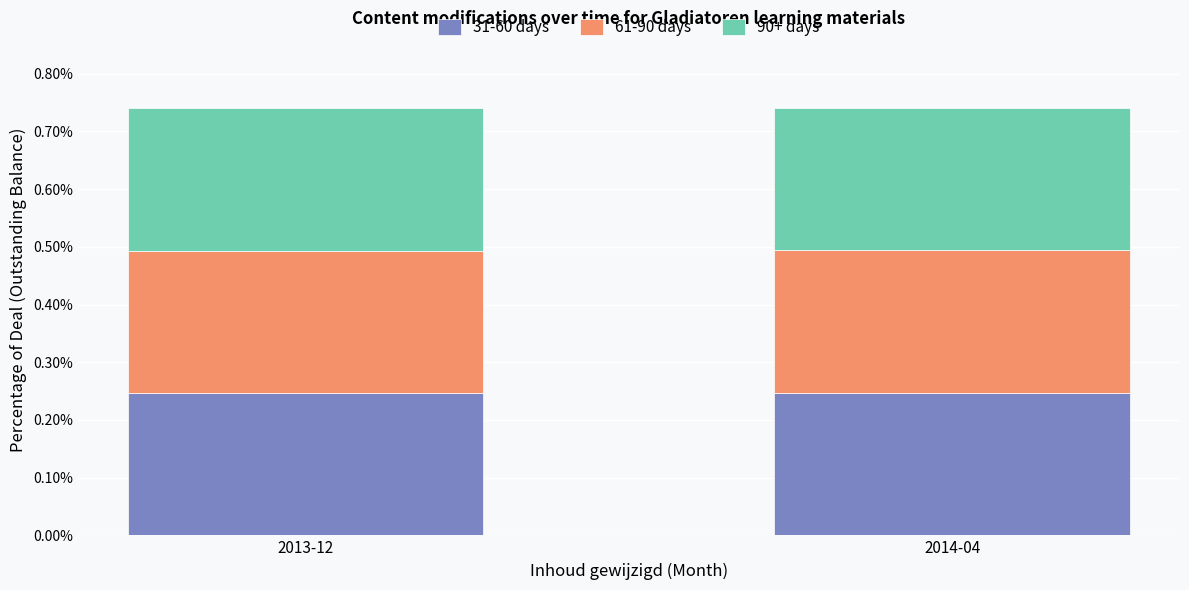

The 31-60 days series shows 0.4 at 2013-12. True or false?

False